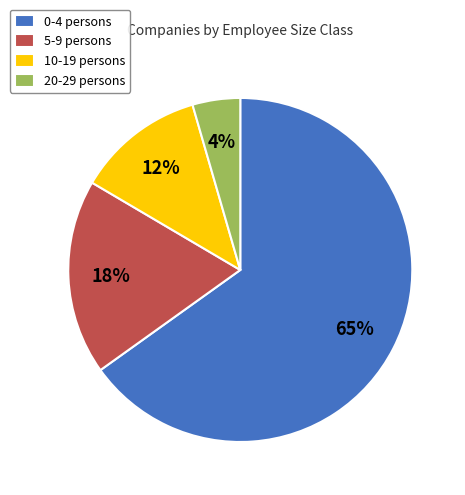

Count the number of slices in the pie.

4